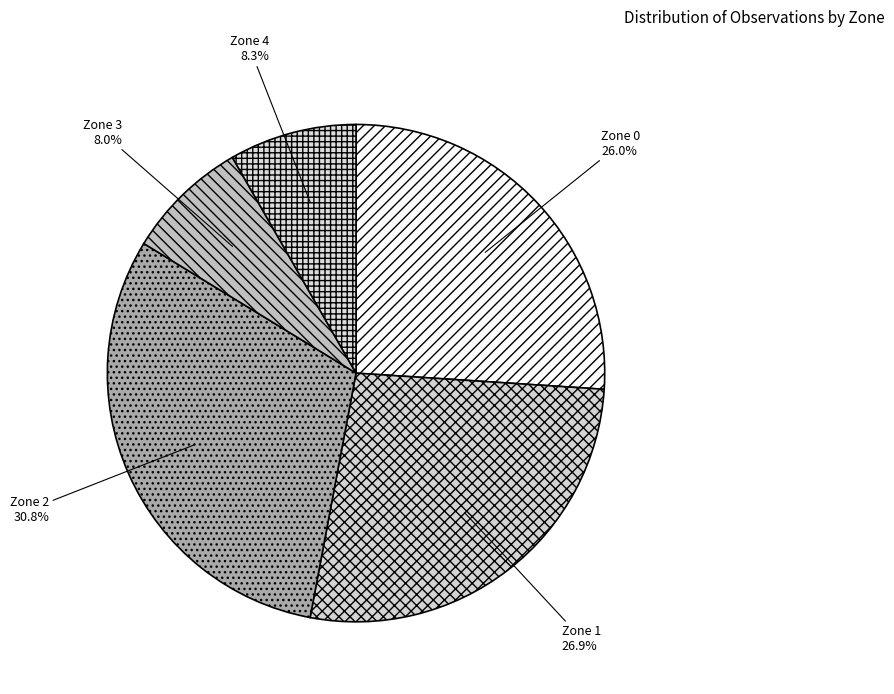

The Zone 4 slice represents 8% of the pie. True or false?

True